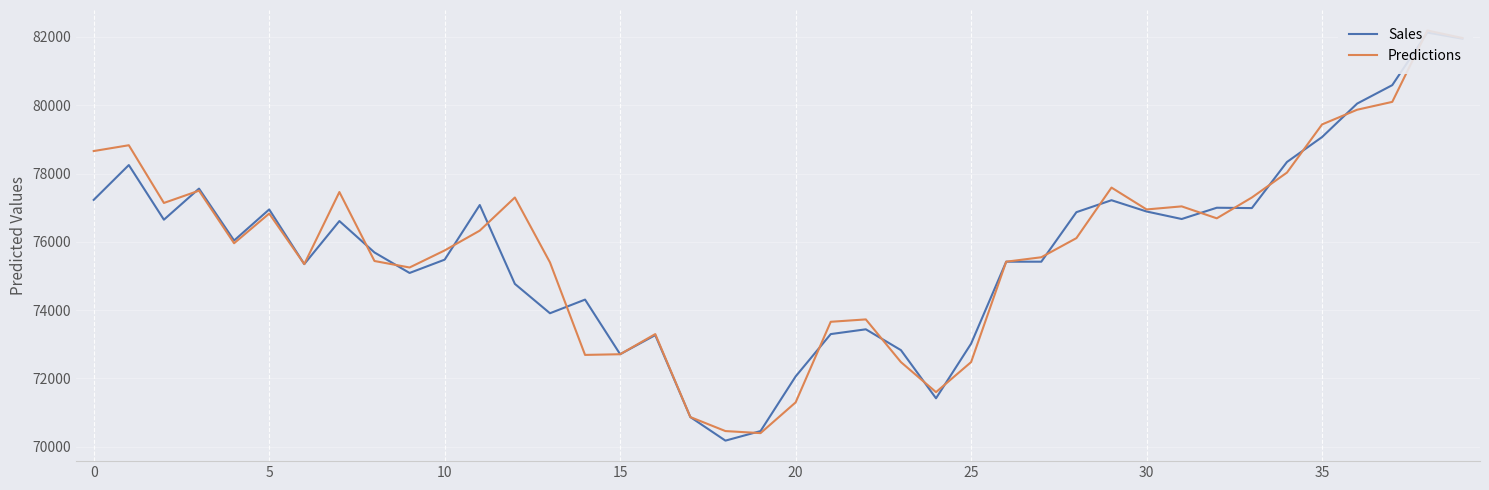

The value of Predictions at 29 is 125717. True or false?

False